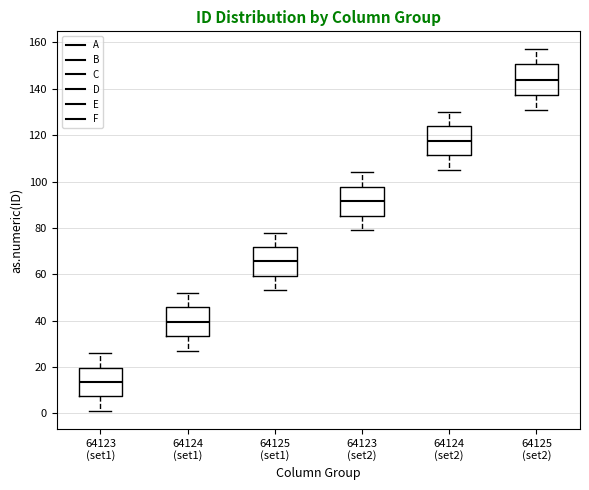

Which box's median line is the lowest?

64123 (set1)